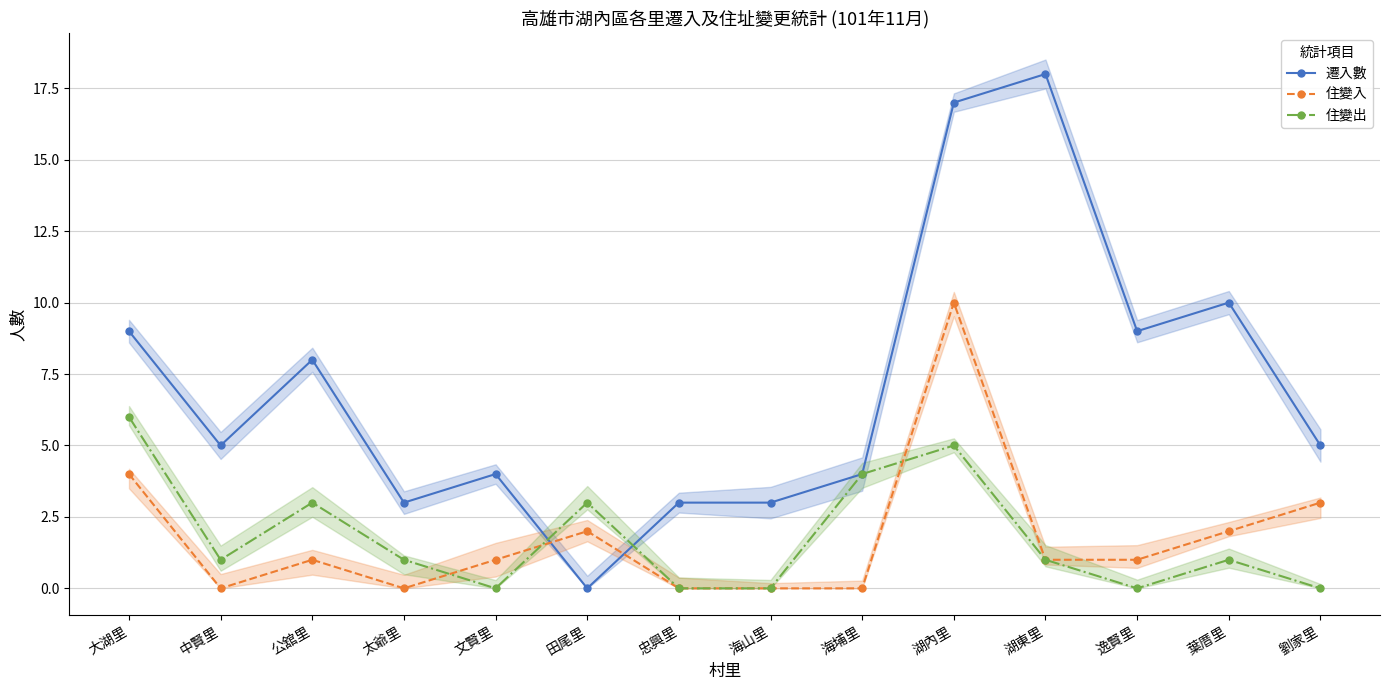

What is the value of the 住變入 point at the 13th from the left?

2